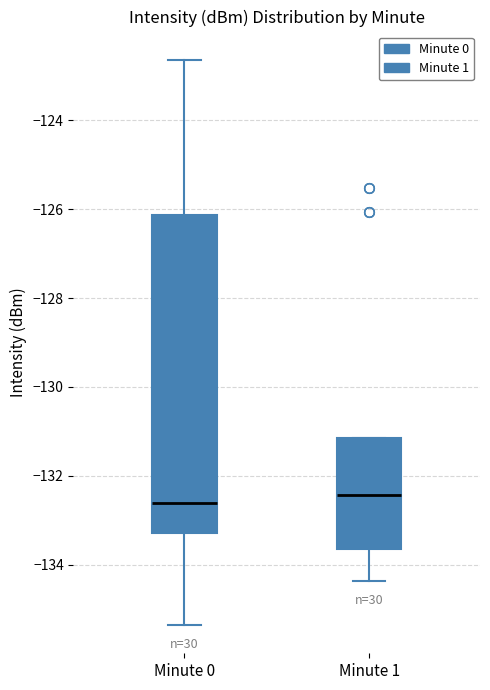

Reading left to right, read every box against the y-axis: the position of its median line, the range the box covers, and the ends of its whiskers. The values are not printed on the chart, so give them approximately, as read against the axis.

Minute 0: median -132.6, box -133.2 to -126.2, whiskers -135.4 to -122.6
Minute 1: median -132.4, box -133.6 to -131.2, whiskers -134.4 to -131.2